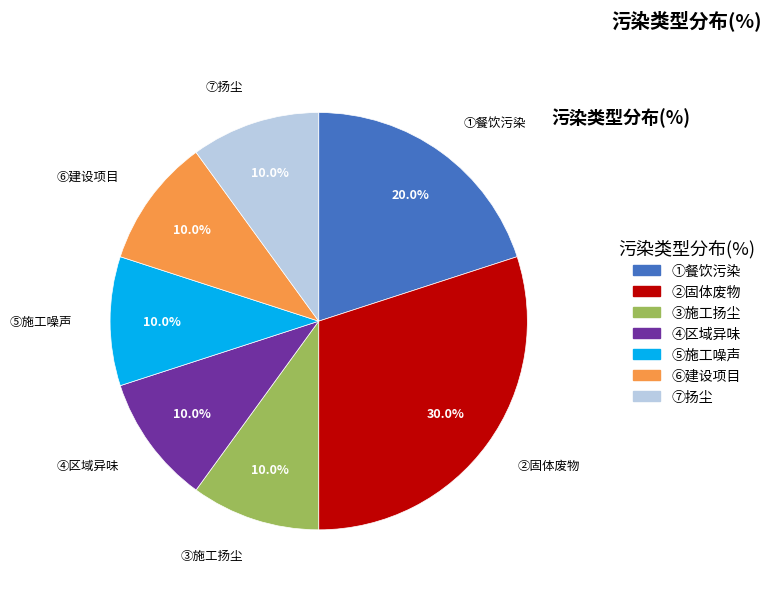

Approximately how many times larger is the value at ⑥建设项目 compared to ②固体废物?

0.3